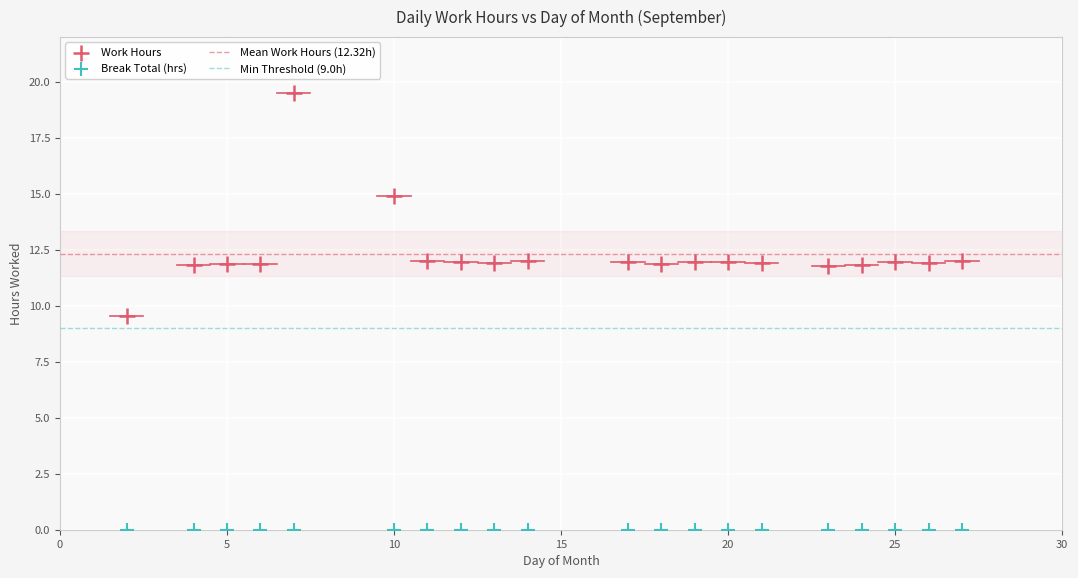

Which series contains the lowest Y value?

Break Total (hrs)